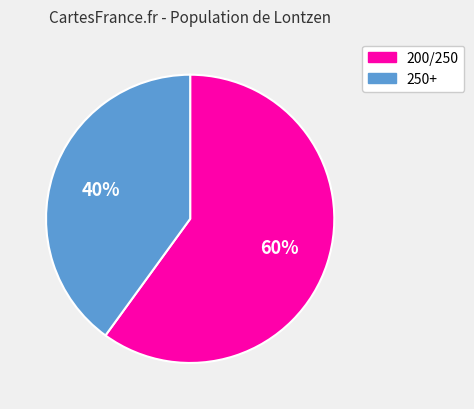

The 250+ slice represents 51% of the pie. True or false?

False